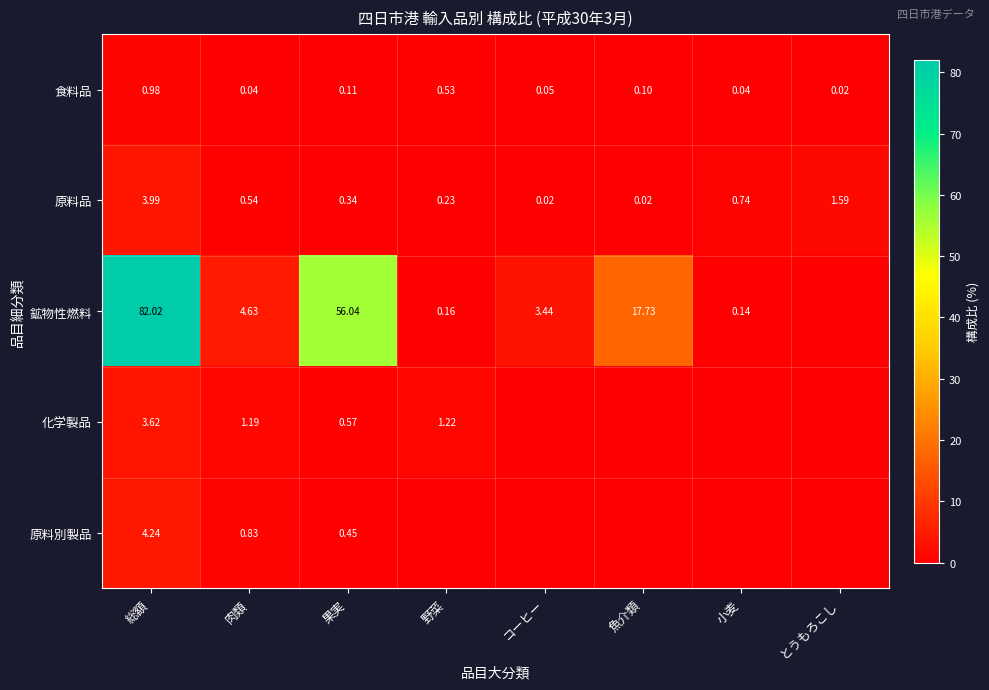

At which category does the chart reach its minimum across all series?

とうもろこし